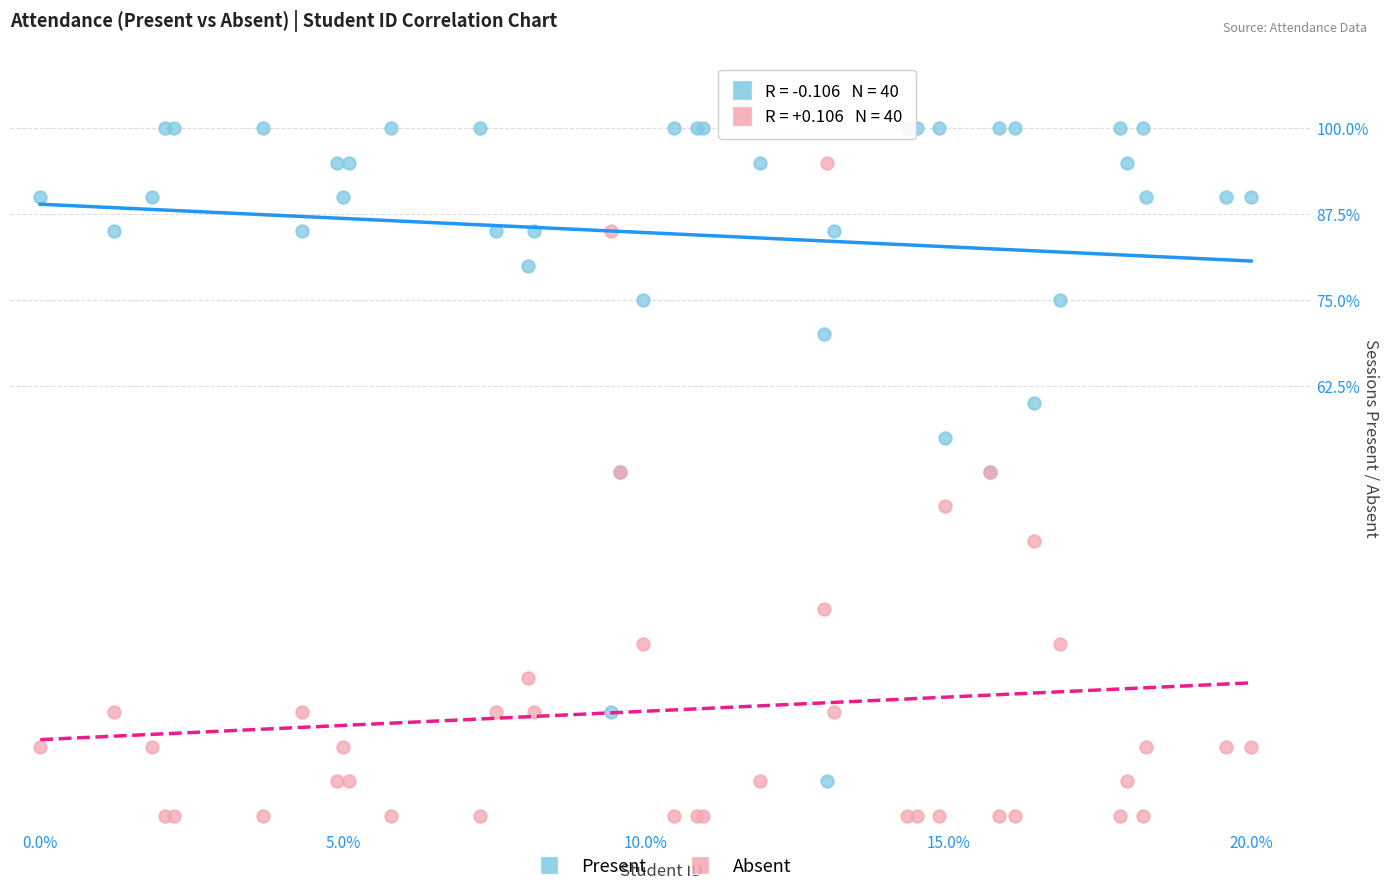

What are all the series names shown in the legend?

Present, Absent